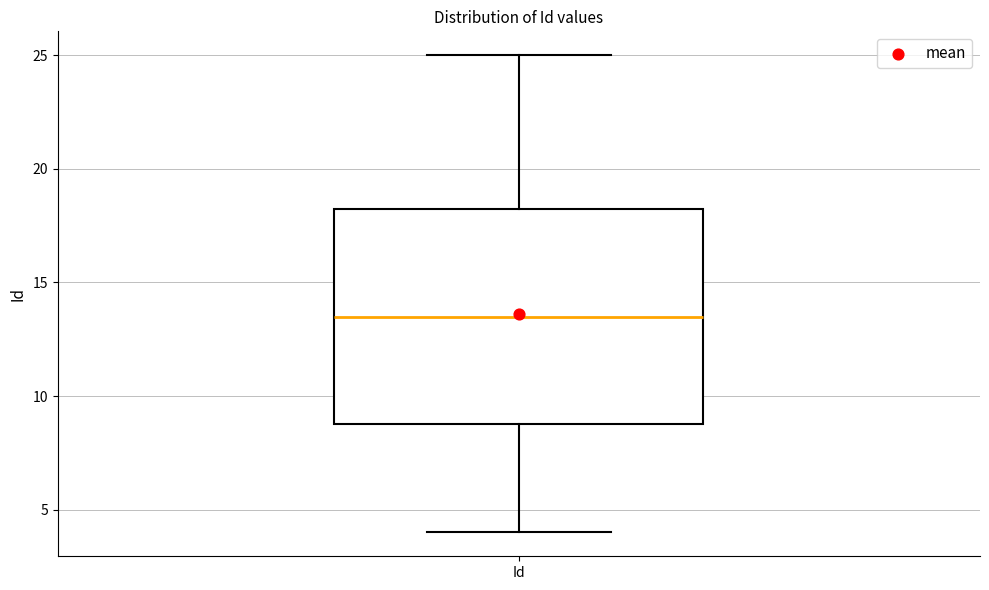

Transcribe this box plot: give where the median line is, the range the box spans, and where the two whiskers end, as read against the y-axis. The values are not printed on the chart, so give them approximately, as read against the axis.

median 13.5, box 9.0 to 18.5, whiskers 4.0 to 25.0